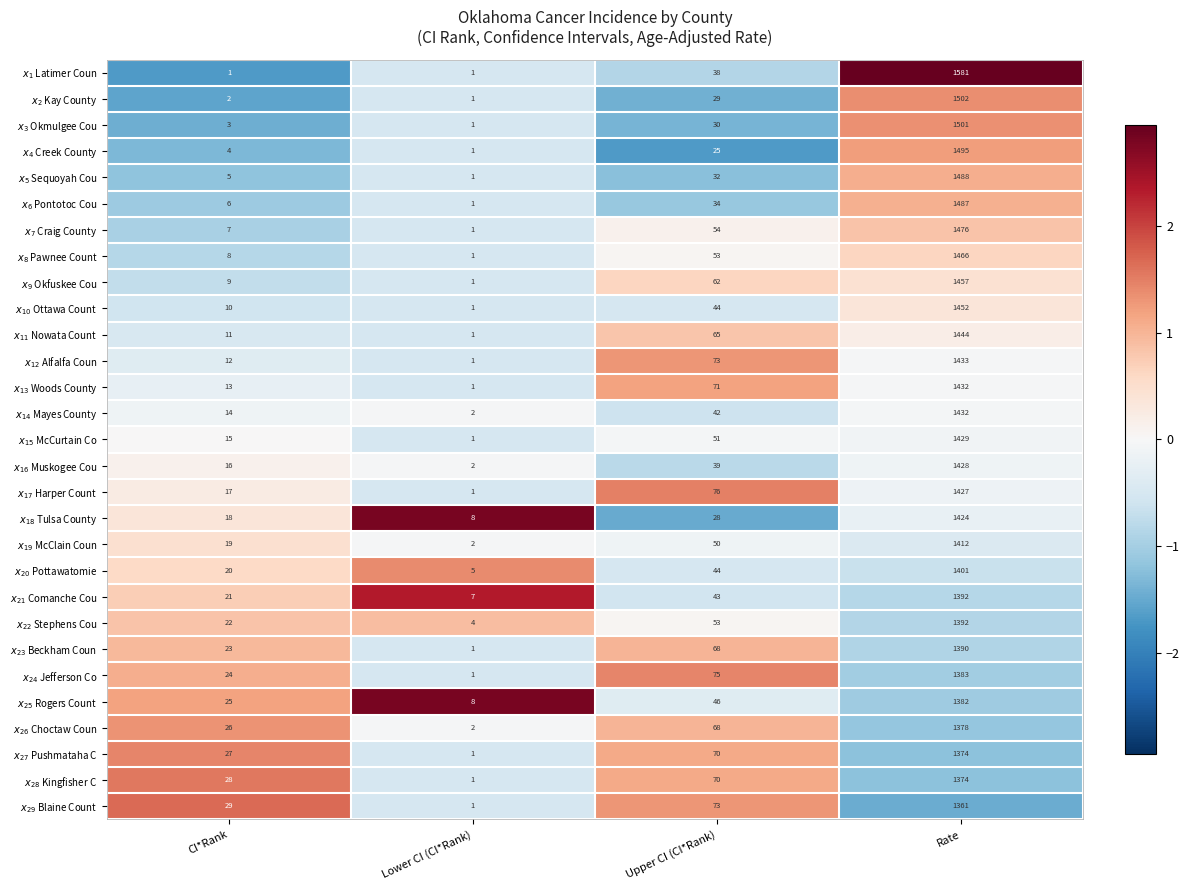

Count the number of data series in this chart.

29